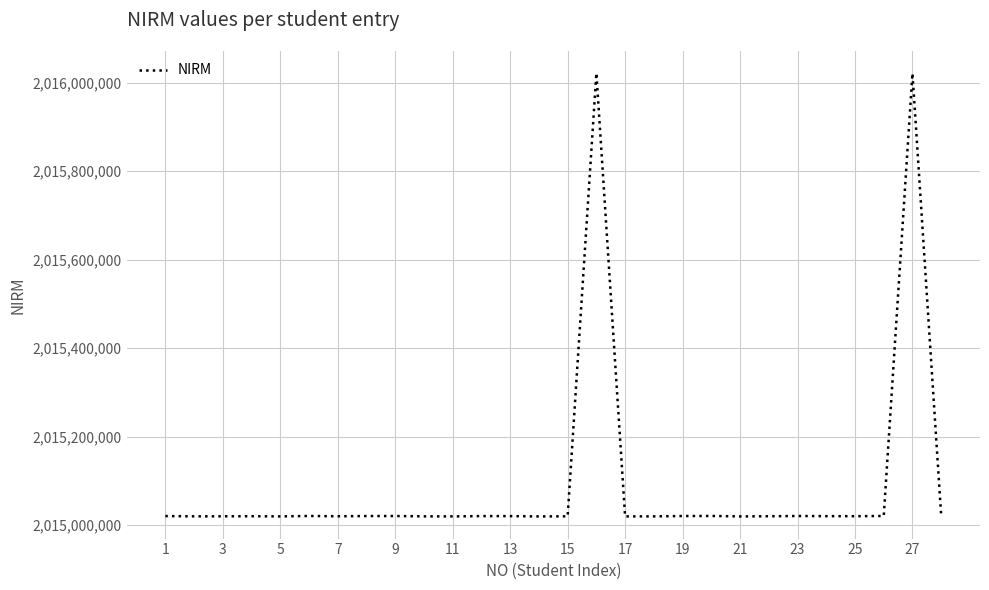

What is the smallest value displayed?

2015020040